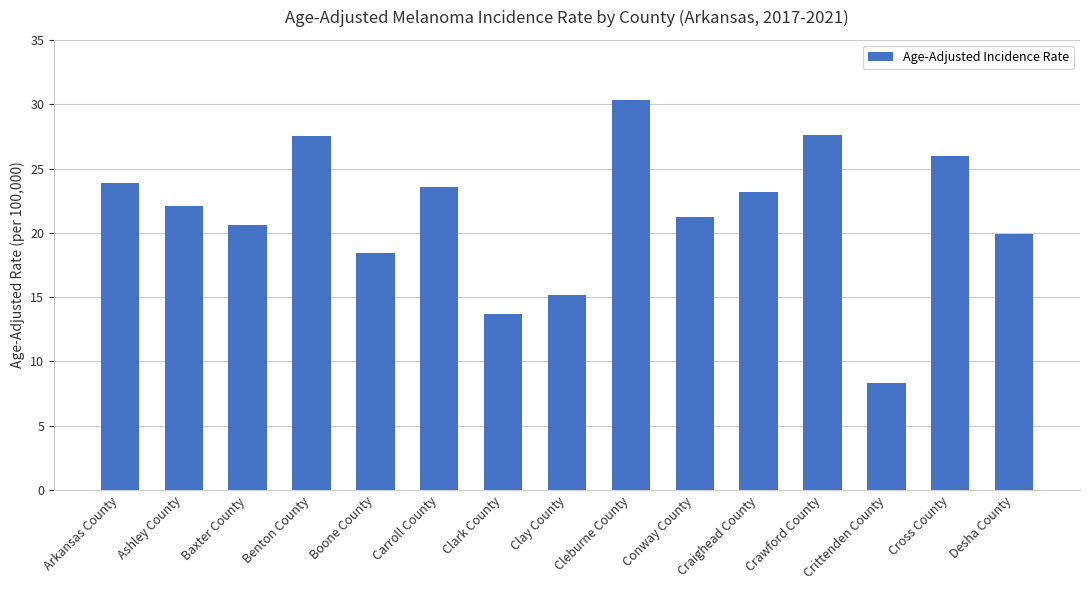

What is the label of the 1st bar from the left?

Arkansas County